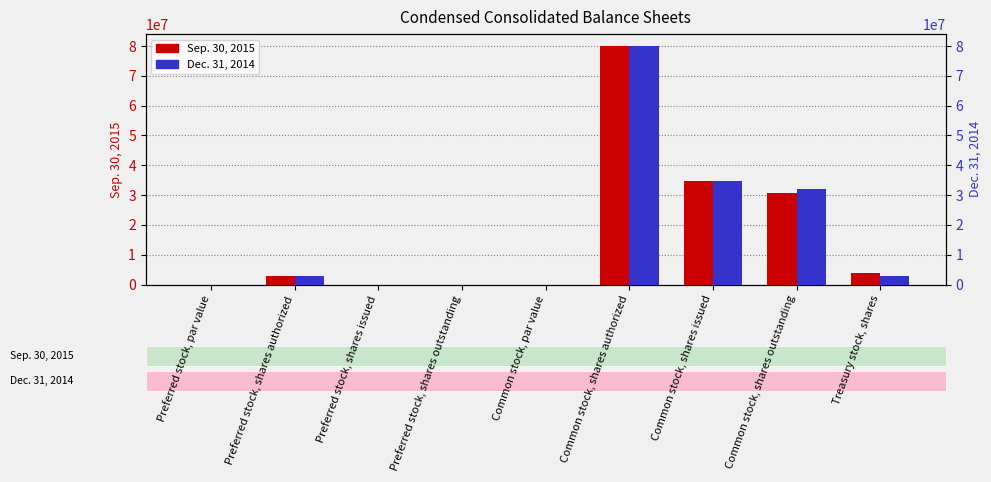

Which series changed the most between Common stock, shares issued and Common stock, shares outstanding?

Sep. 30, 2015